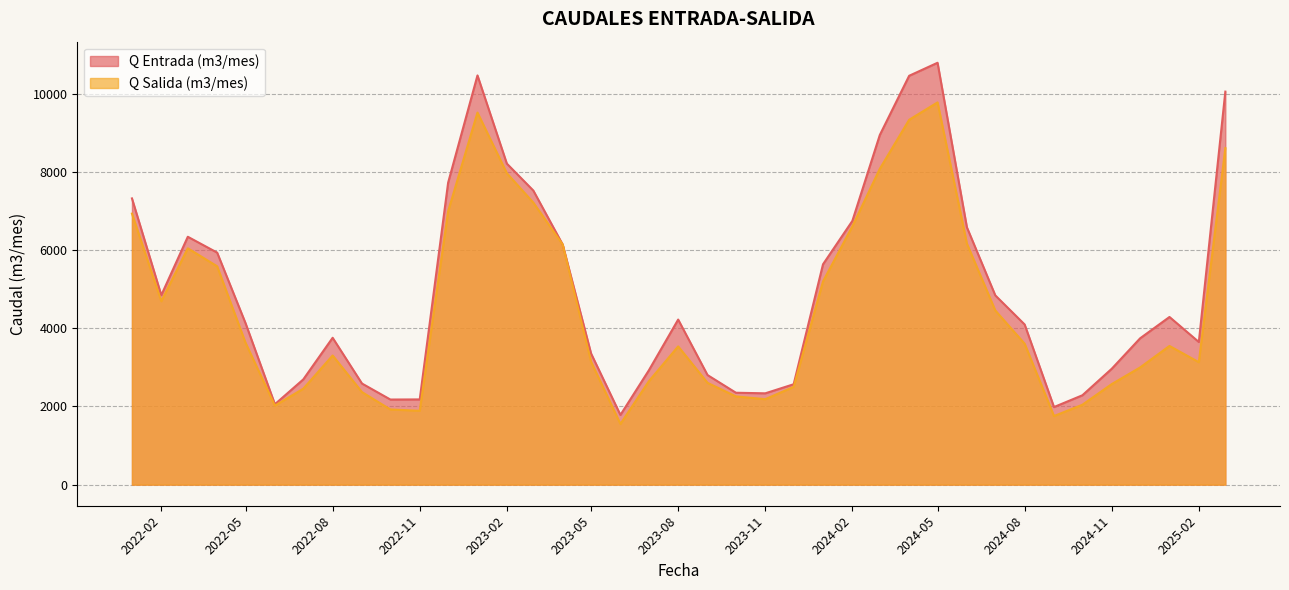

Is it true that Q Salida (m3/mes) equals 4689 at 2022-02?

True